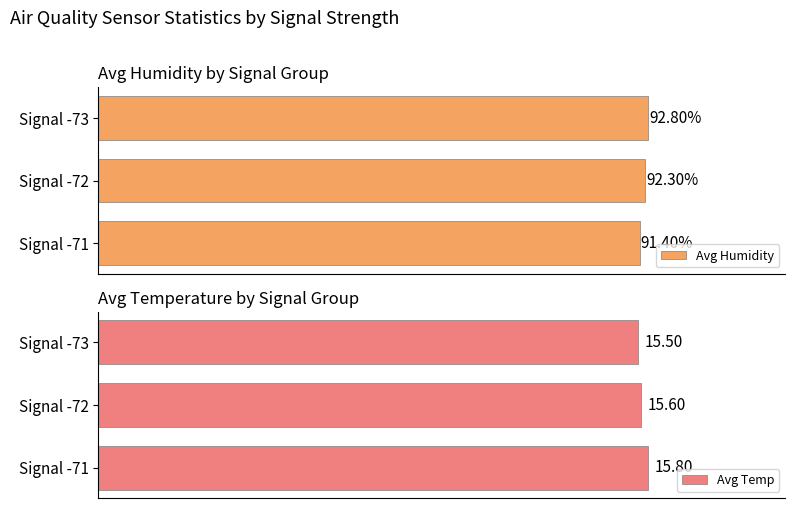

List the labels in order of Avg Humidity value, smallest first.

Signal -71, Signal -72, Signal -73